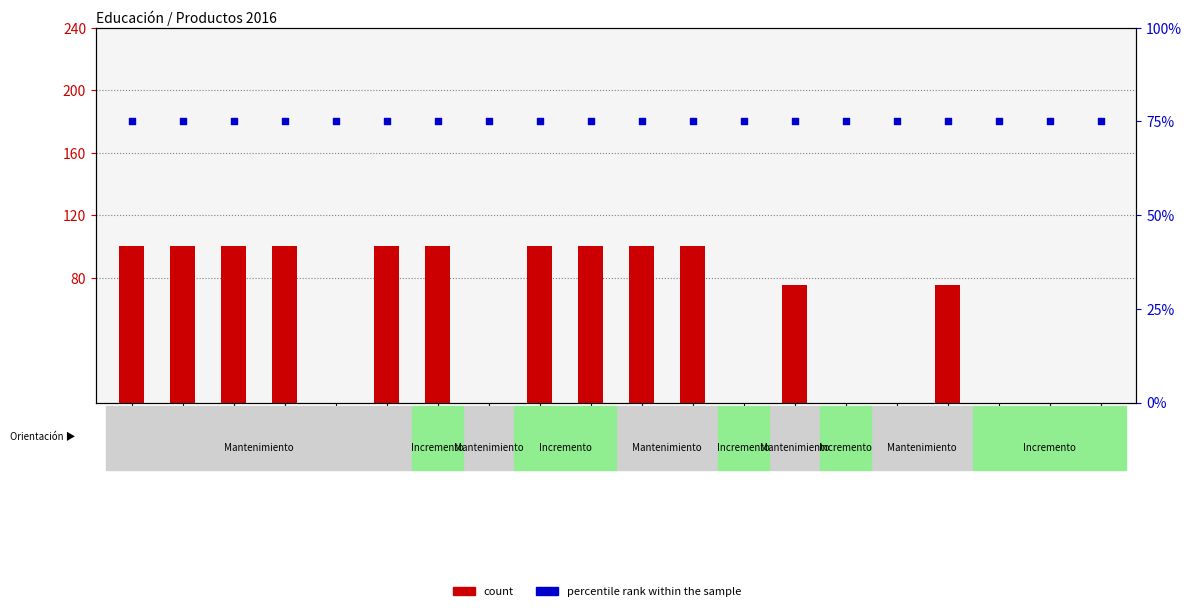

At which category is the sum across all series the highest?

830461